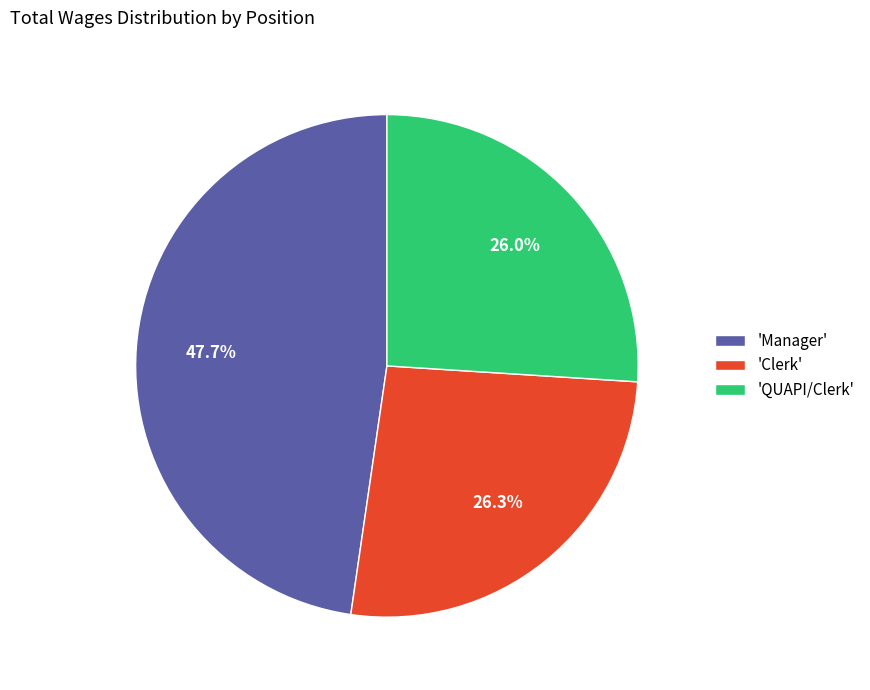

How many segments does this pie chart have?

3